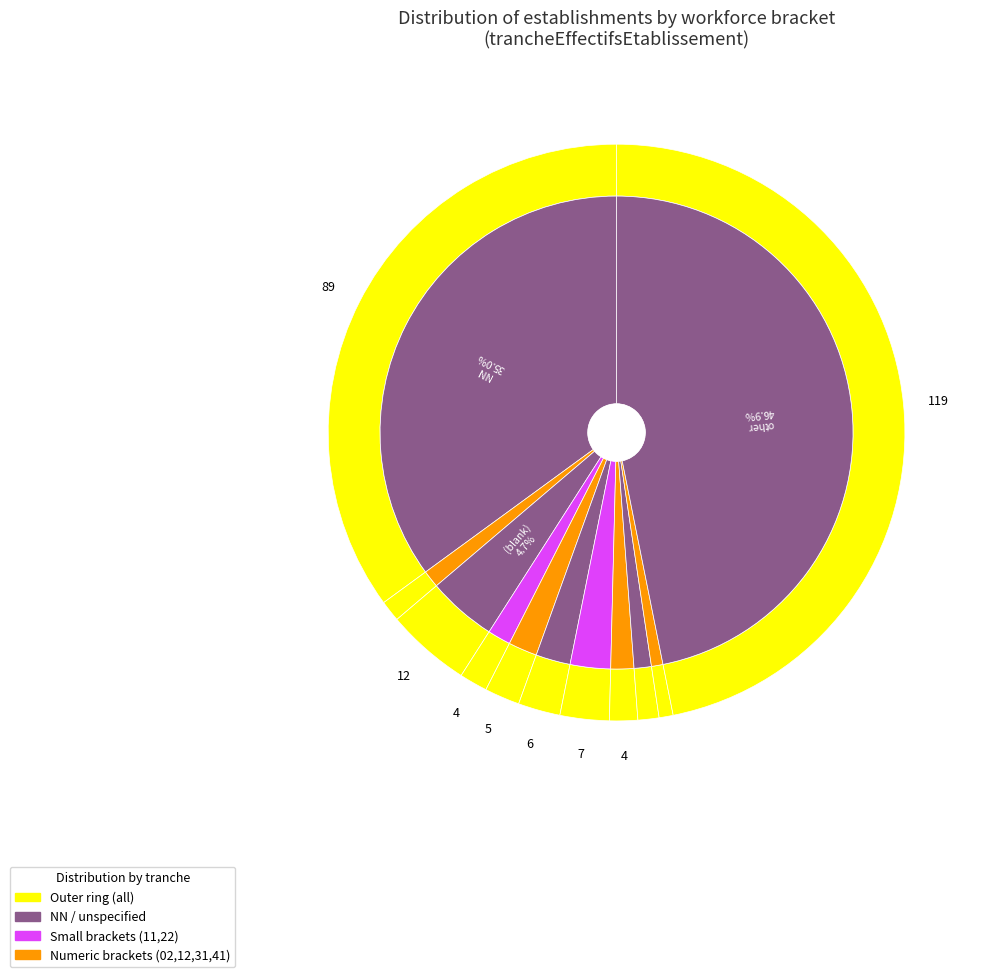

To the nearest percent, what percentage of the pie is 02?

1%